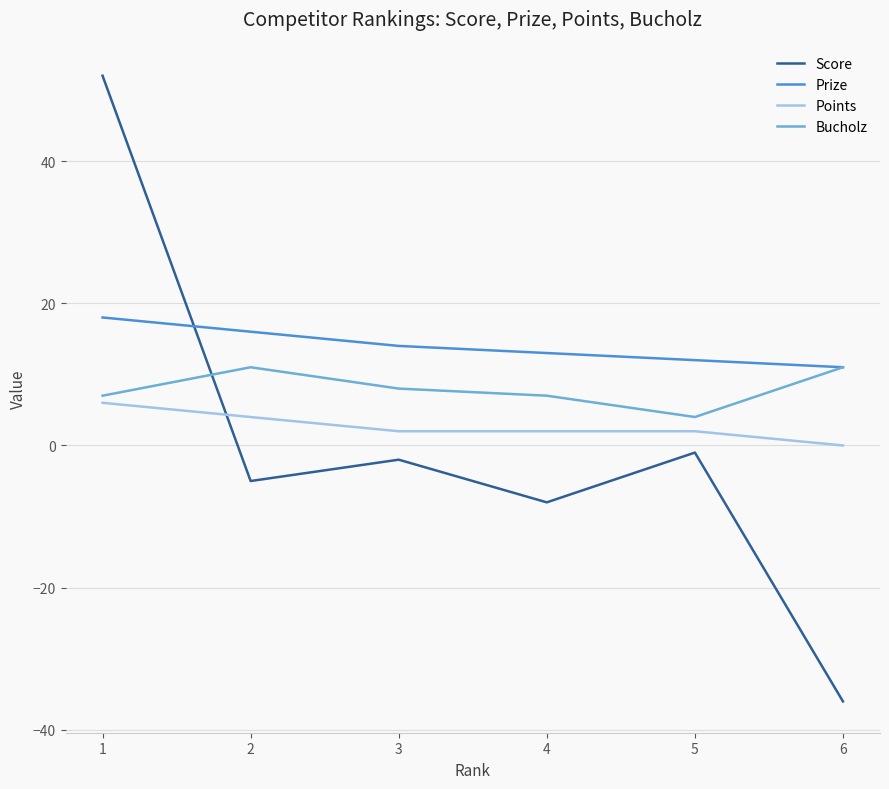

How many categories are shown in the chart?

6